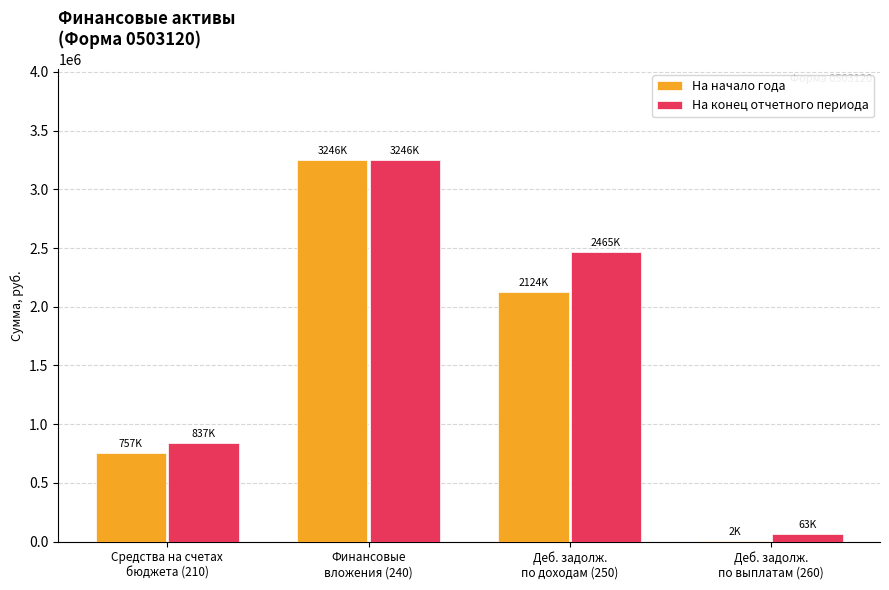

Is the value of На конец отчетного периода at Финансовые
вложения (240) greater than the value of На начало года at Средства на счетах
бюджета (210)?

Yes